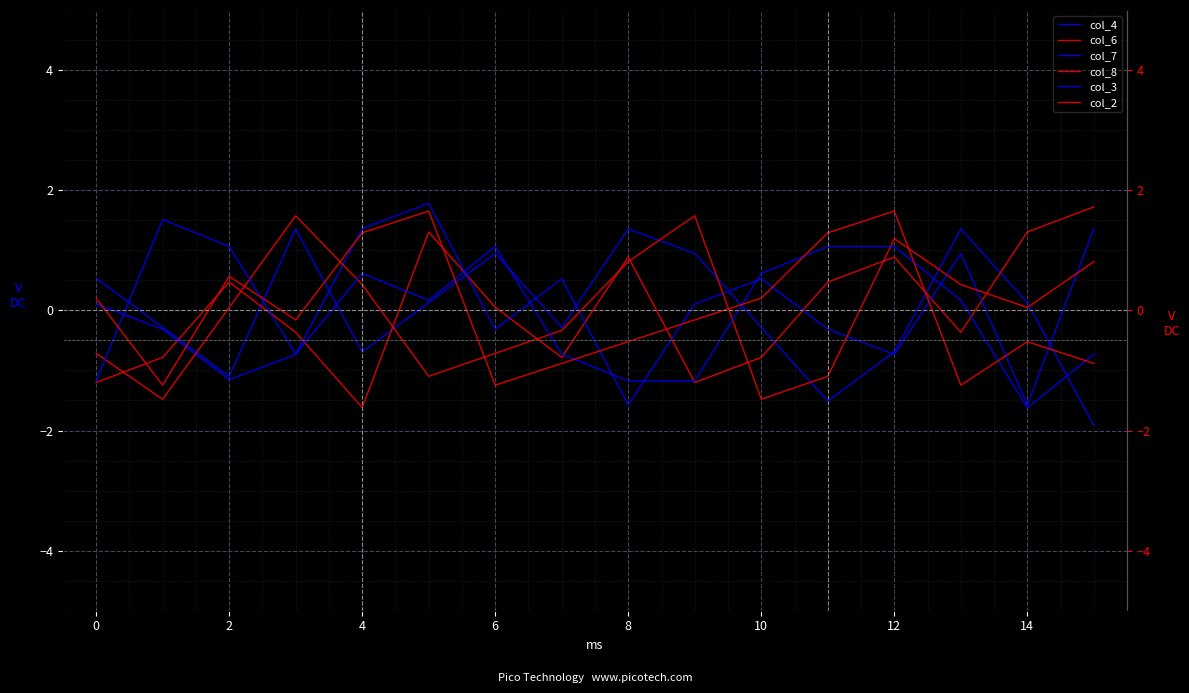

What is the spread (max minus min) of values at 13?

2.6